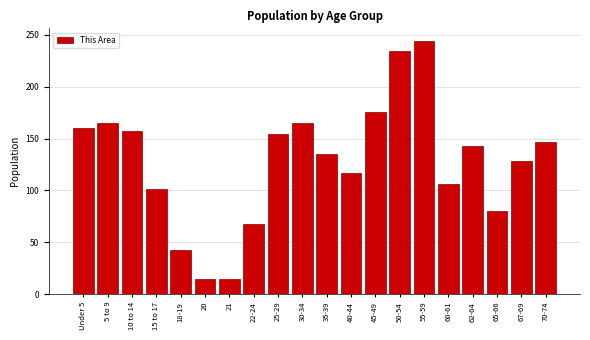

Reading left to right, what are all the values shown in this chart?

Under 5=160	5 to 9=165	10 to 14=157	15 to 17=101	18-19=43	20=15	21=15	22-24=68	25-29=154	30-34=165	35-39=135	40-44=117	45-49=176	50-54=234	55-59=244	60-61=106	62-64=143	65-66=80	67-69=128	70-74=147